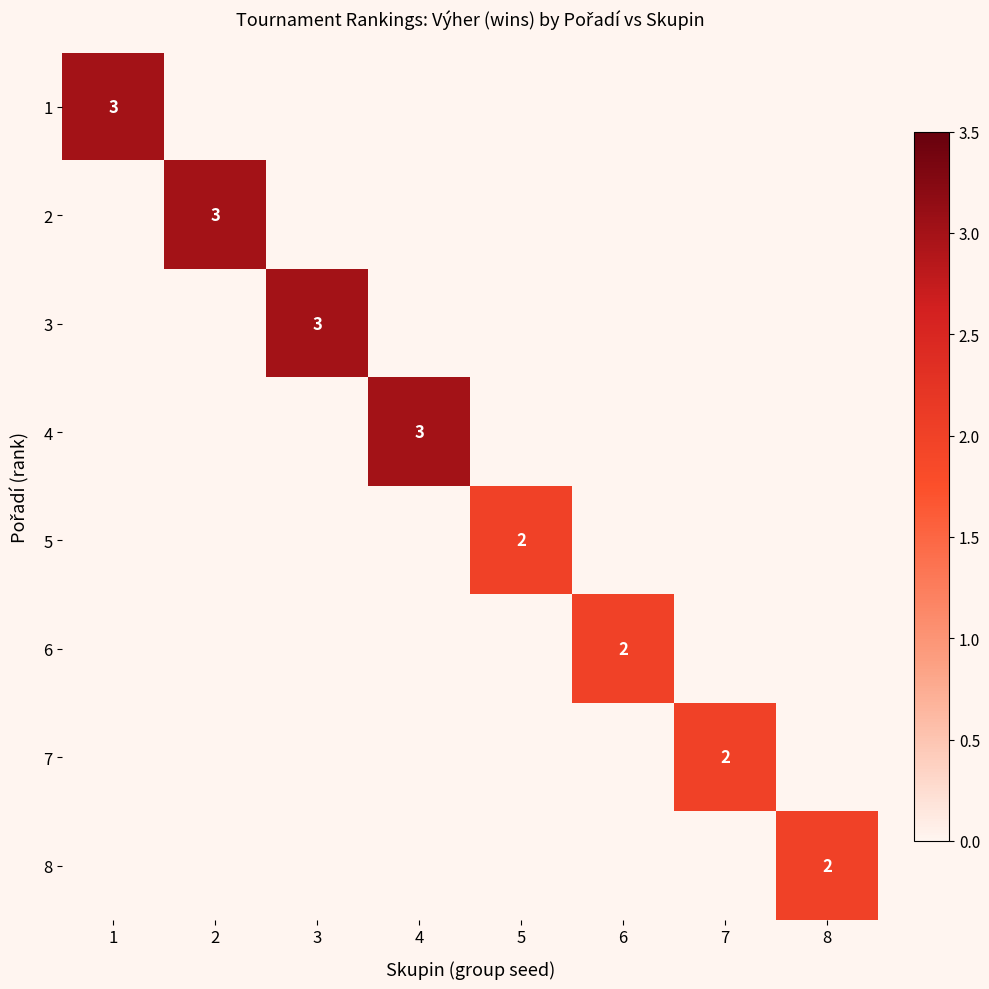

The value of 4 at 4 is 5. True or false?

False